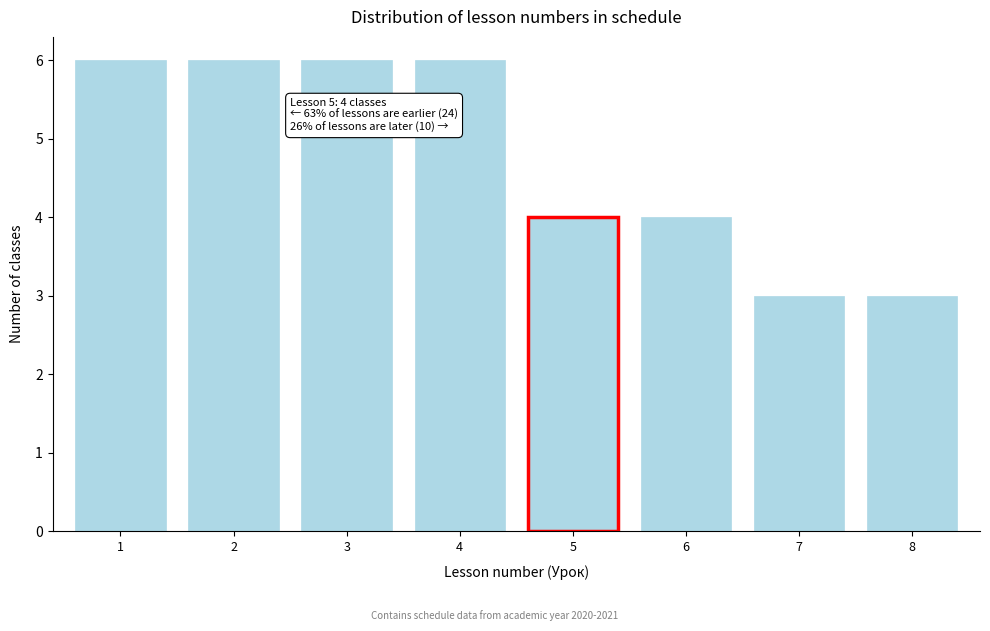

Reading right to left, list all the values displayed in this chart.

8=3	7=3	6=4	5=4	4=6	3=6	2=6	1=6